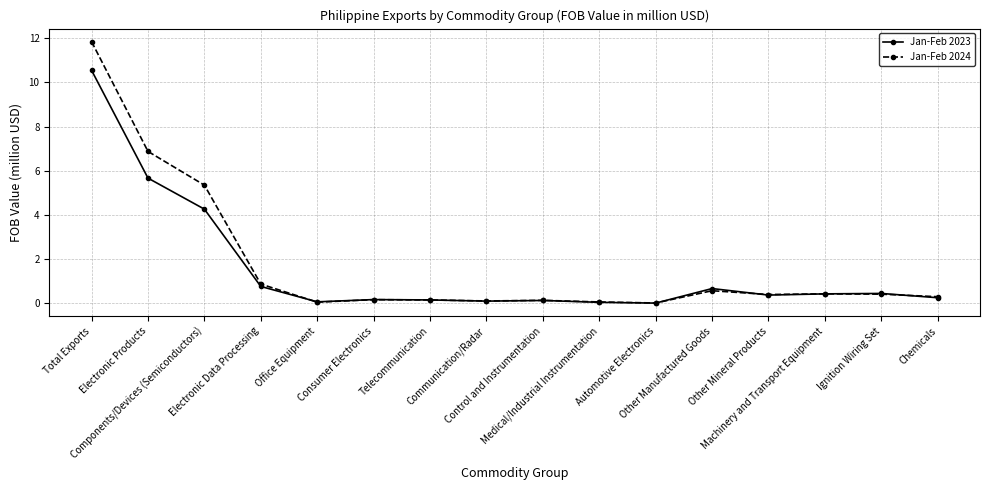

Rank the series by their maximum value, from lowest to highest.

Jan-Feb 2023, Jan-Feb 2024